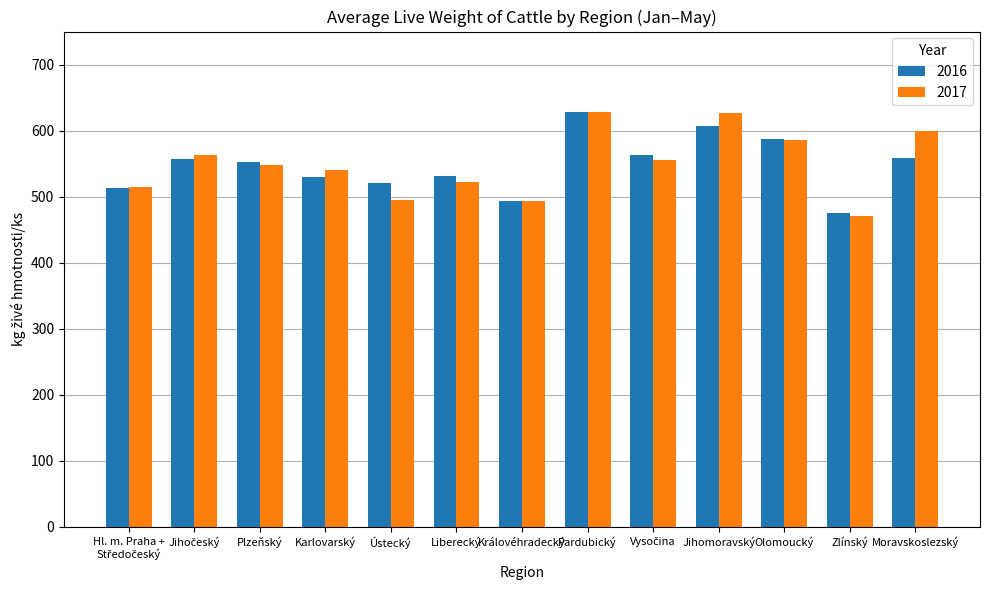

True or false: 2017 has a value of 493.0 at Královéhradecký.

True